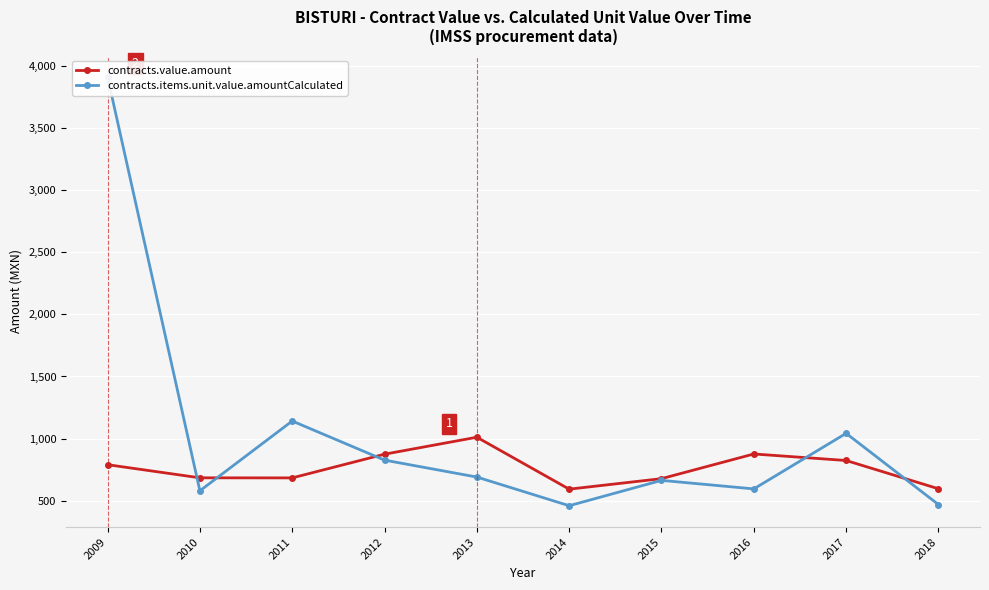

Reading right to left, extract all data points from this chart.

contracts.value.amount: 597.0	824.4	876.8	678.4	593.9	1011.5	875.1	684.5	685.1	790.6
contracts.items.unit.value.amountCalculated: 470.0	1042.7	595.9	664.5	460.8	691.2	827.4	1141.9	580.7	3908.3